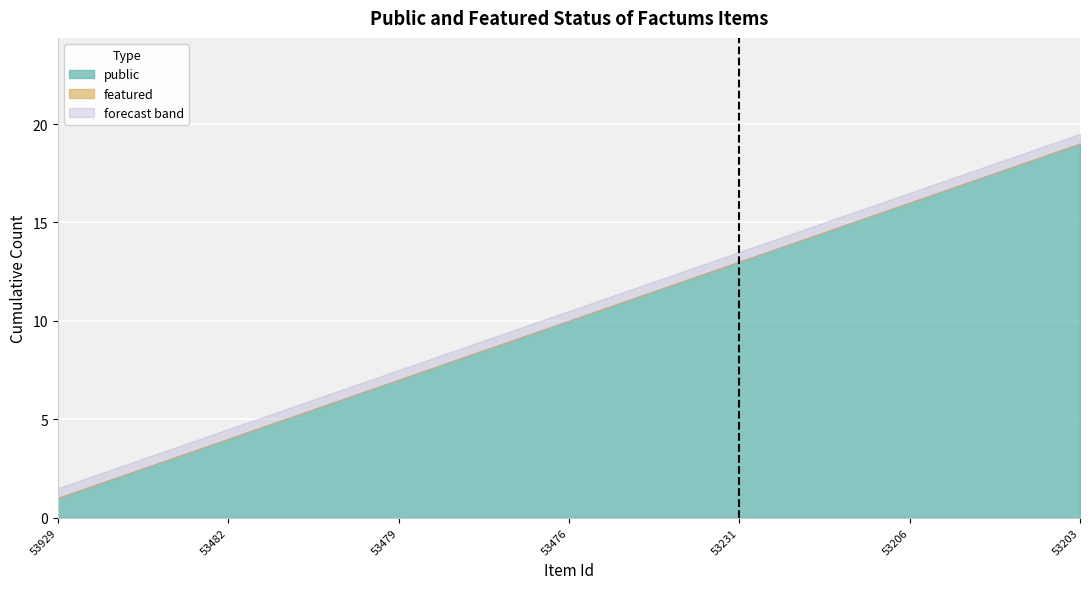

What is the lowest value of the public series?

1